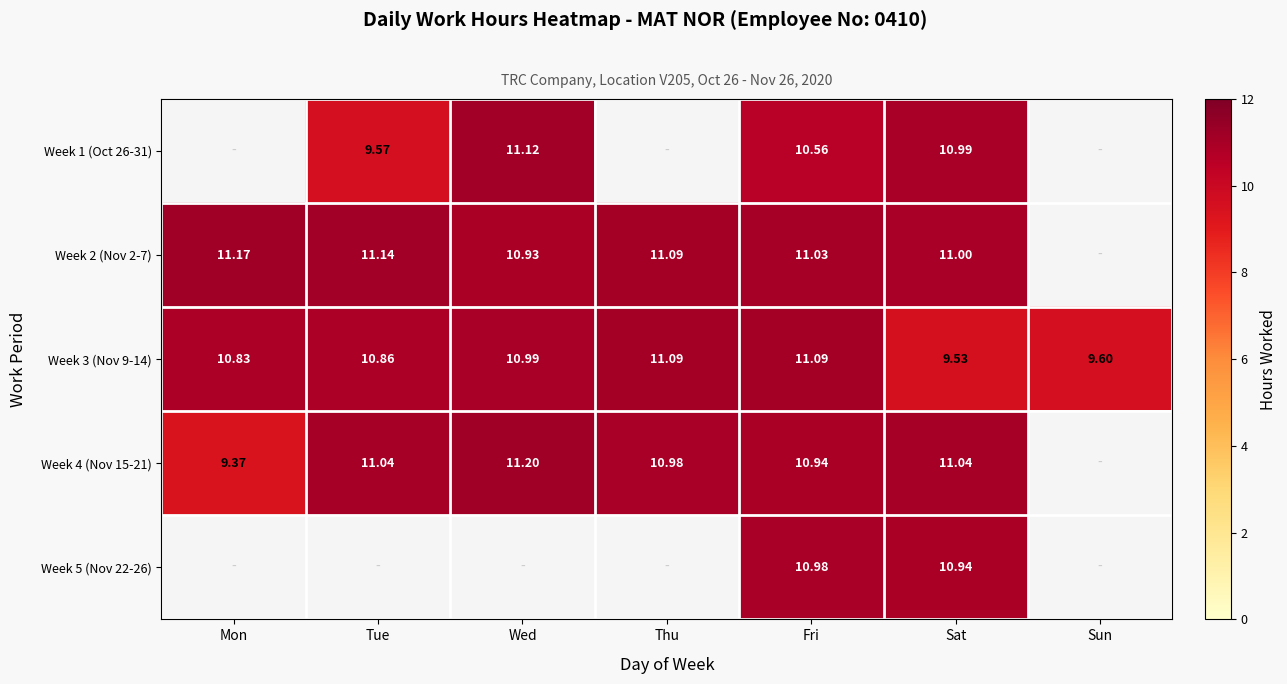

Where does the Week 3 (Nov 9-14) series first go above 10?

Mon